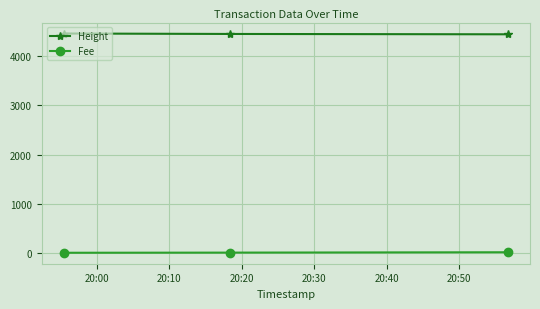

How many values in the Height series are below 4456?

1